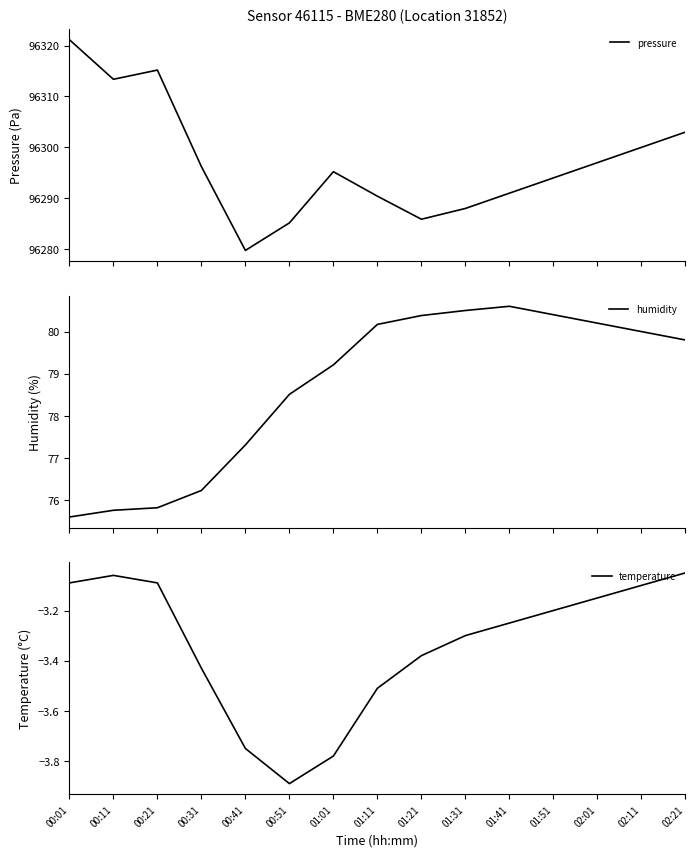

What is the label of the 2nd point from the left?

00:11